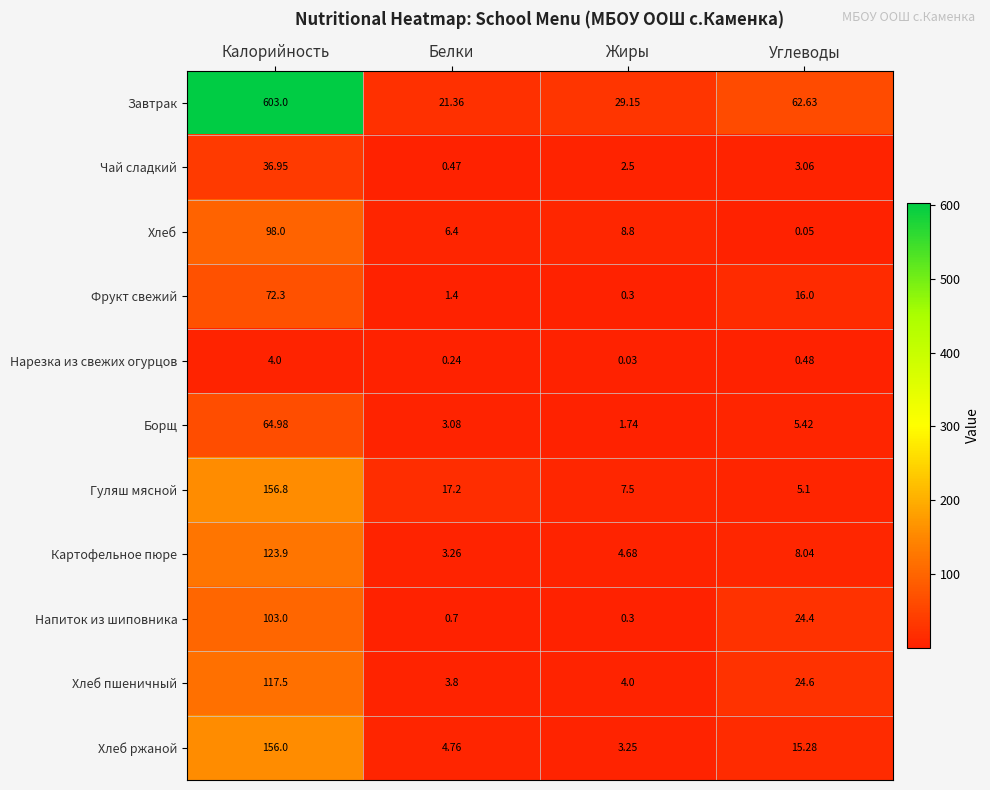

At Калорийность, list the series in order from largest to smallest.

Завтрак, Гуляш мясной, Хлеб ржаной, Картофельное пюре, Хлеб пшеничный, Напиток из шиповника, Хлеб, Фрукт свежий, Борщ, Чай сладкий, Нарезка из свежих огурцов